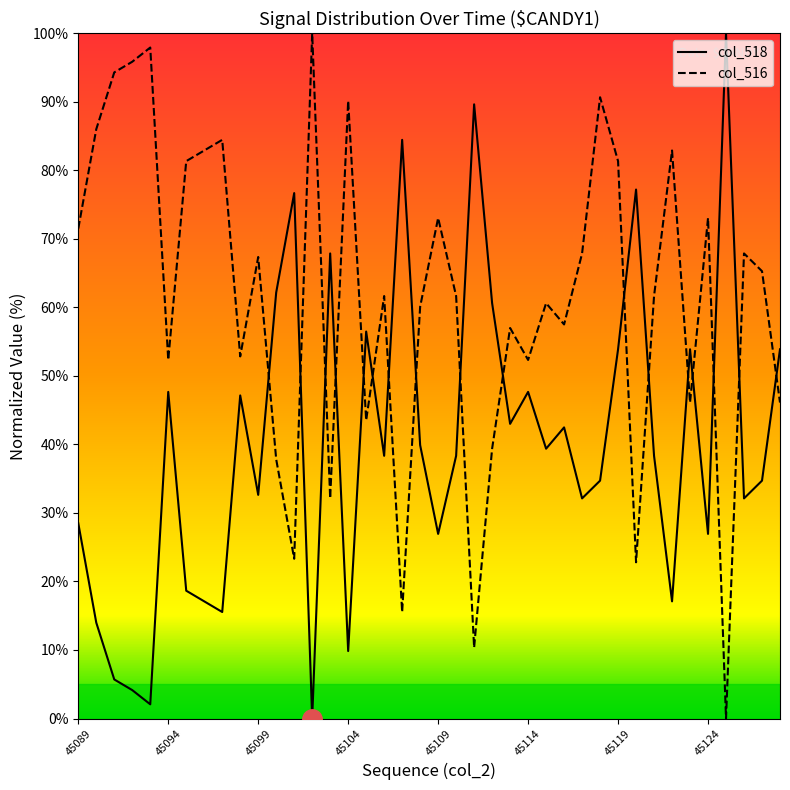

What is the difference between the maximum and minimum values in the col_516 series?

100.0